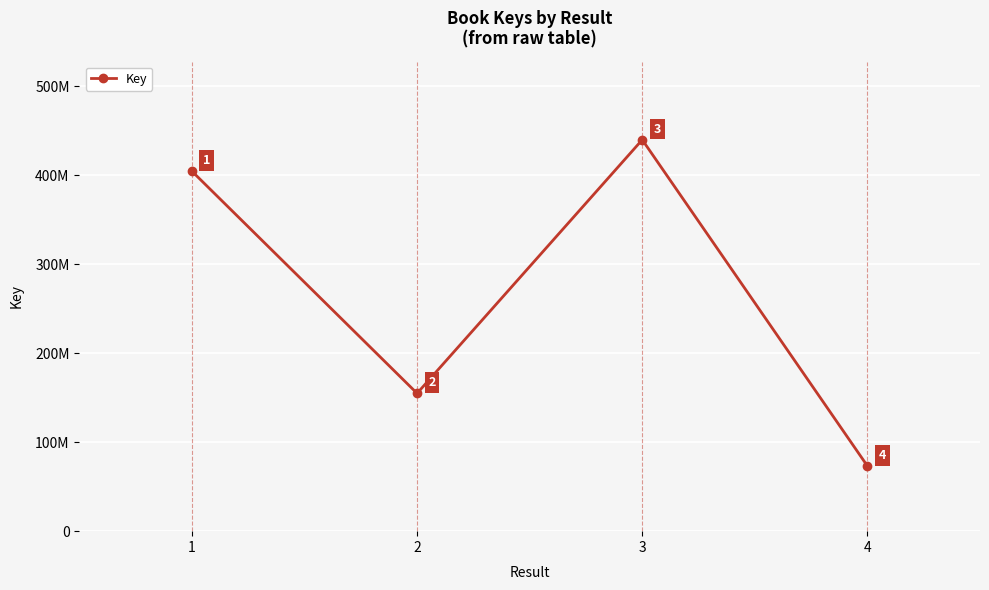

At which label is the value closest to 256630731?

2